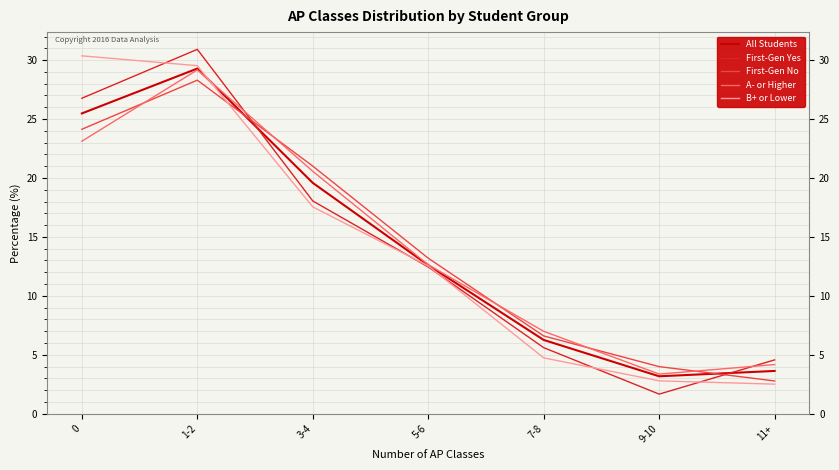

What is the difference between the maximum and second lowest values in the All Students series?

25.7